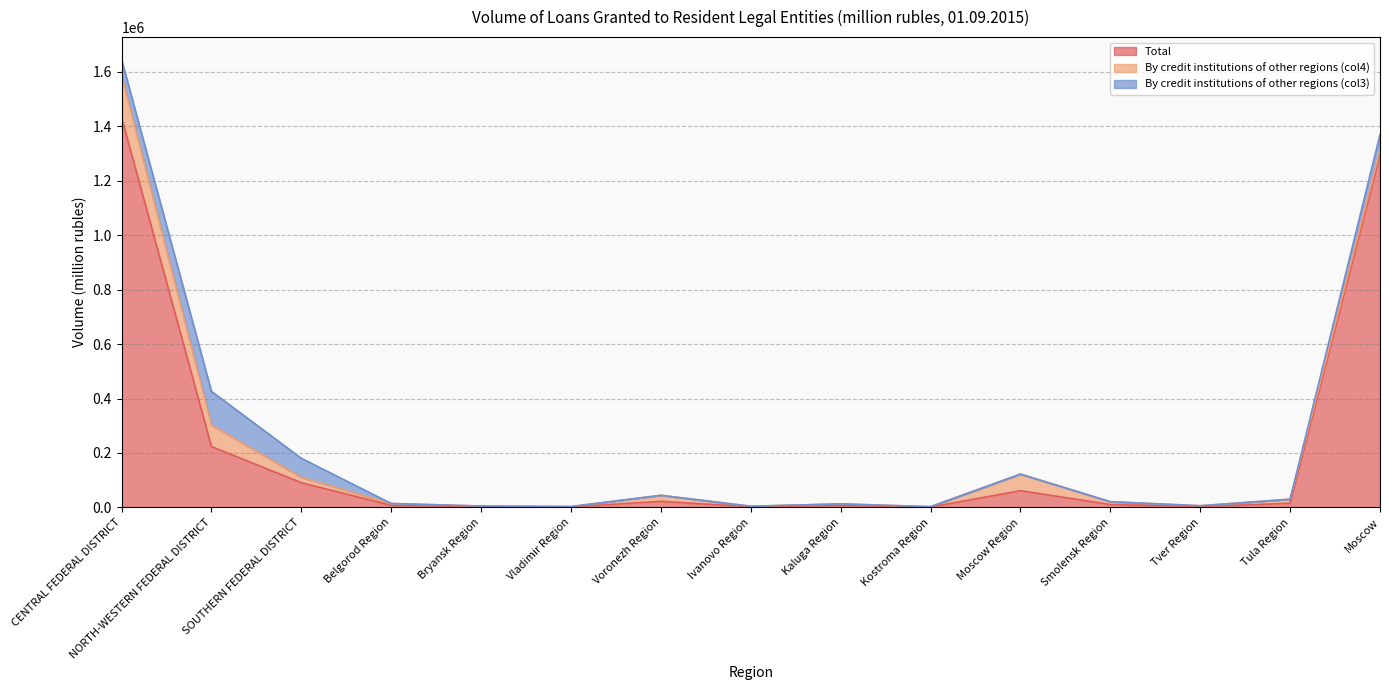

Which series has the widest spread of values?

Total